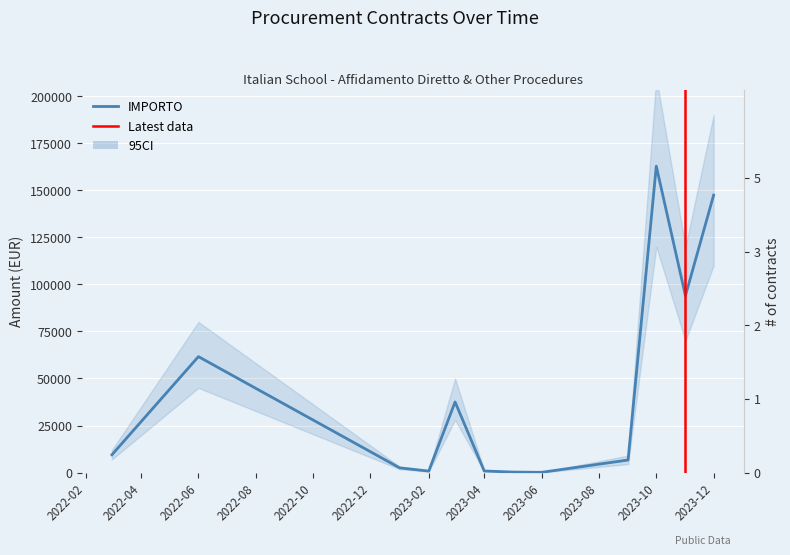

At which label does the data first exceed 9450?

2022-06